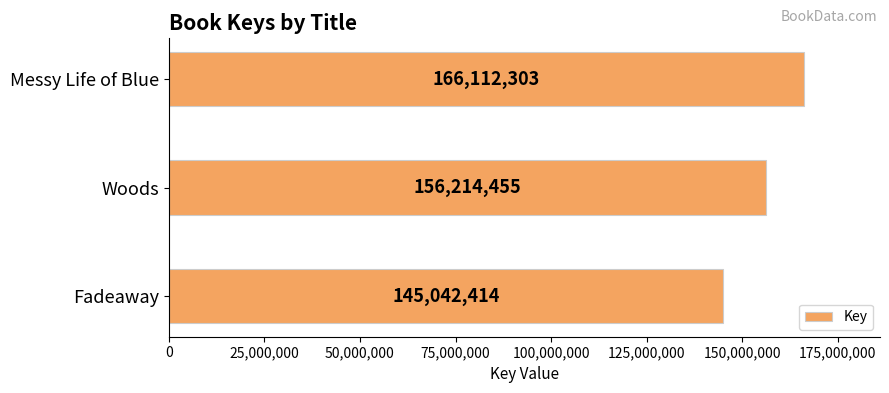

What is the label of the 3rd bar from the bottom?

Messy Life of Blue